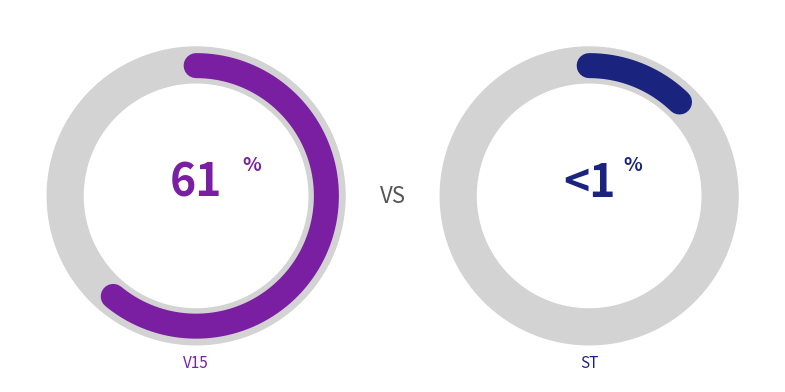

To the nearest percent, what percentage of the pie is ST?

11%